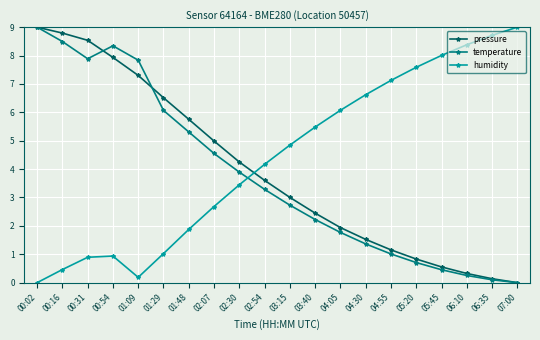

At which label does humidity reach its minimum?

00:02